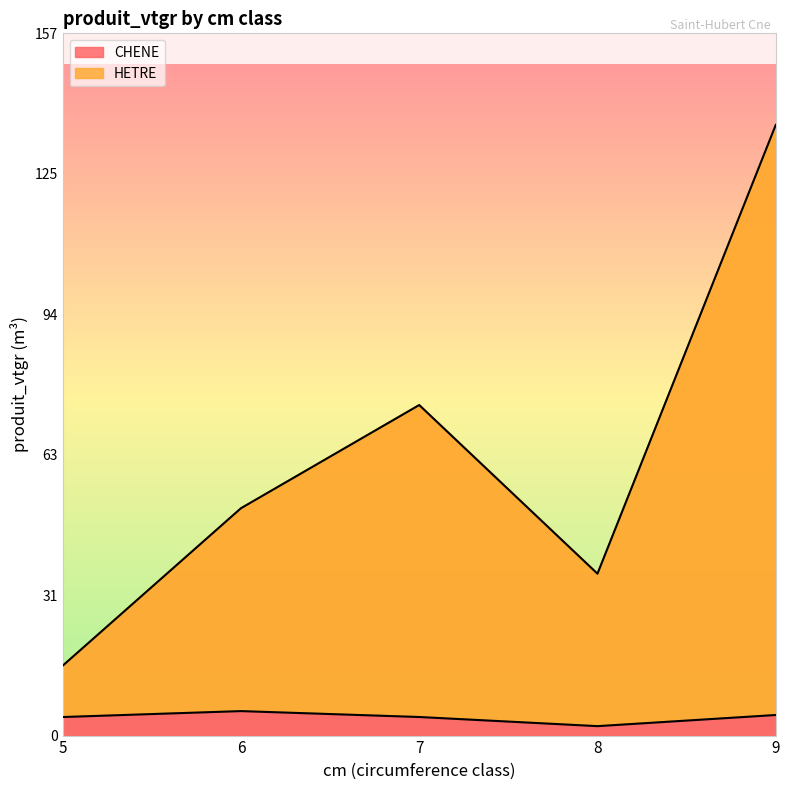

Which series changed the most between 5 and 7?

HETRE